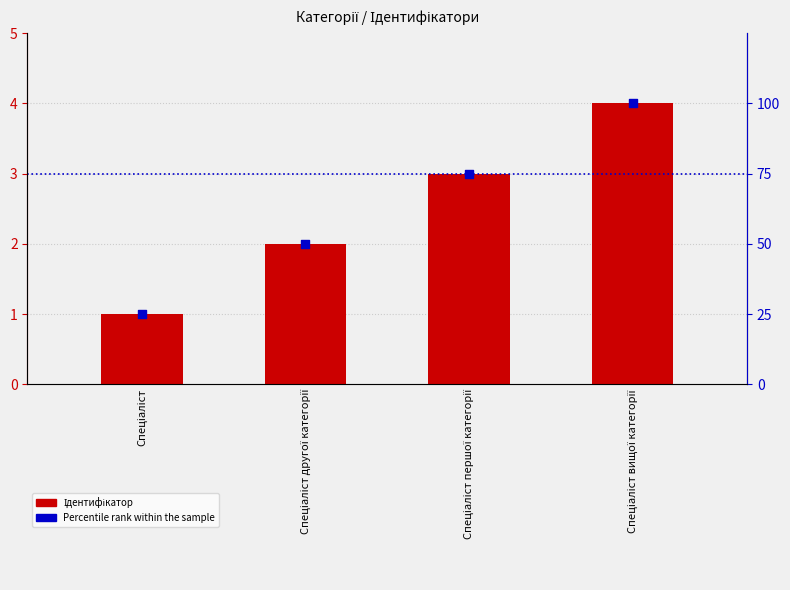

At which category is the sum across all series the highest?

Спеціаліст вищої категорії